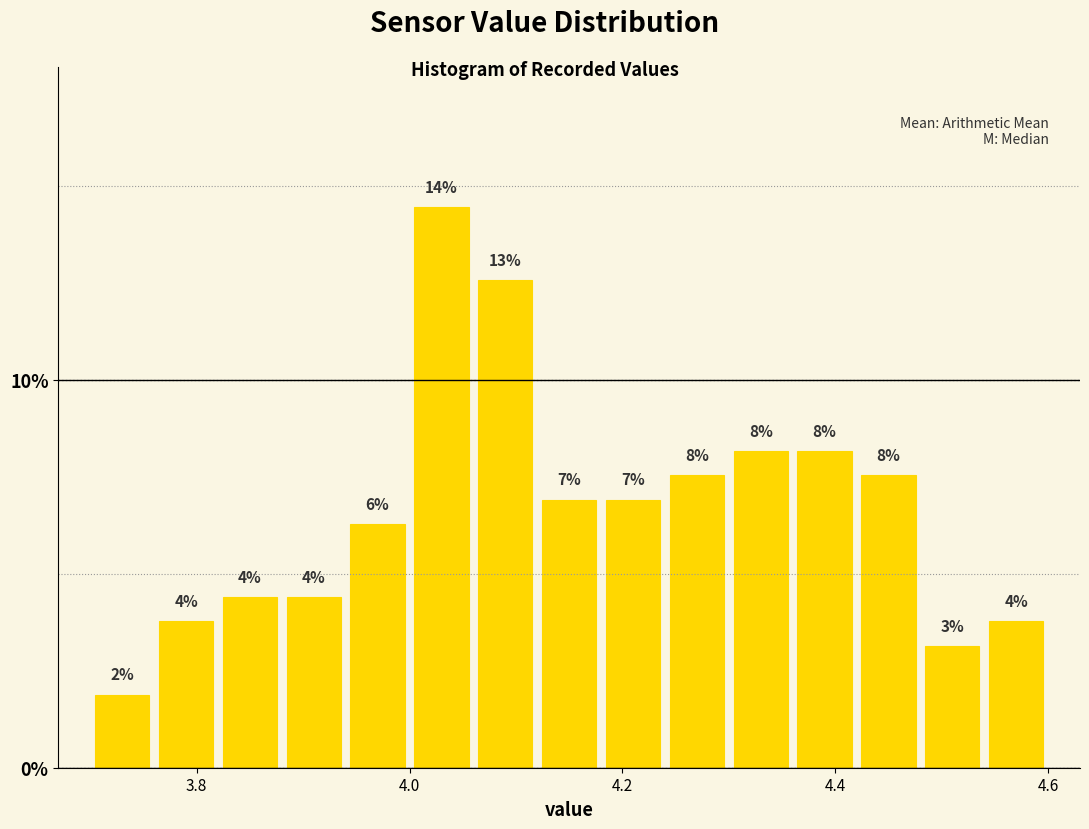

Read against the x-axis, roughly where is the centre of the tallest bar?

4.04